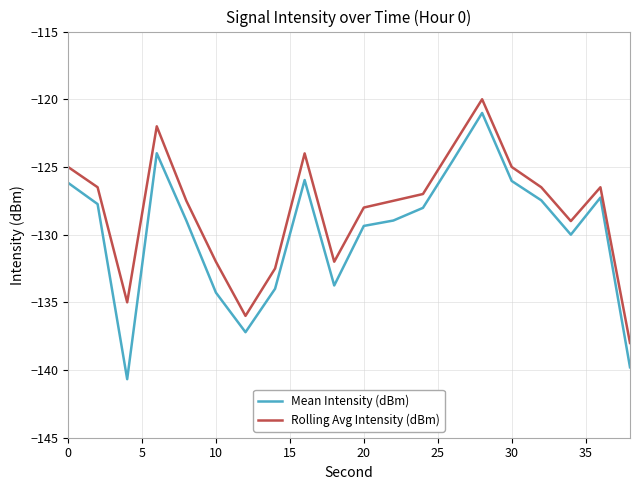

Rank the series by their average value, from highest to lowest.

Rolling Avg Intensity (dBm), Mean Intensity (dBm)